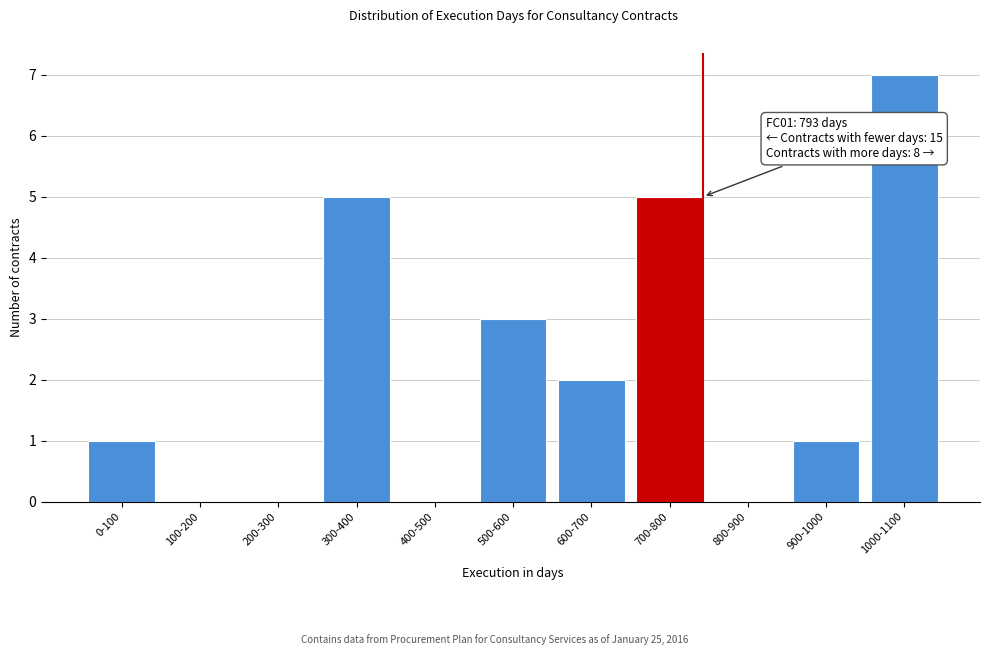

Reading left to right, what are all the values shown in this chart?

0-100=1	100-200=0	200-300=0	300-400=5	400-500=0	500-600=3	600-700=2	700-800=5	800-900=0	900-1000=1	1000-1100=7